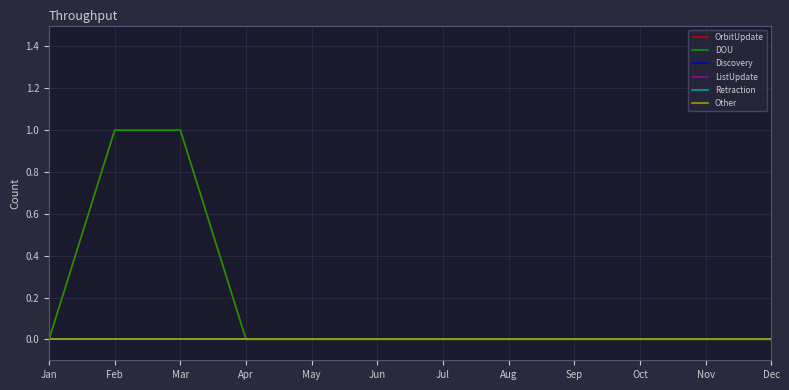

True or false: OrbitUpdate and Retraction cross at least once.

False